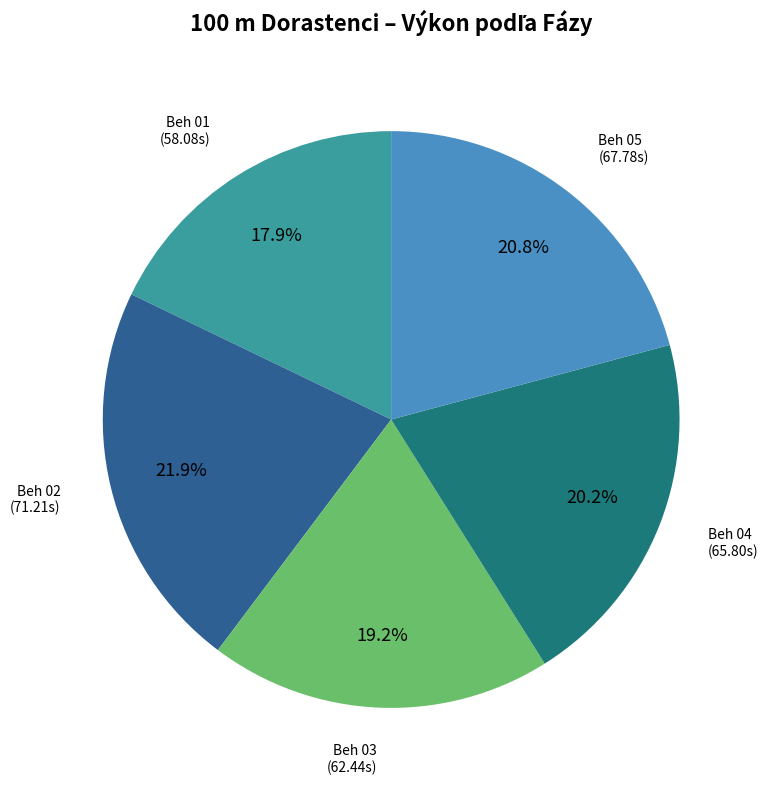

Is there a majority slice in this chart?

No